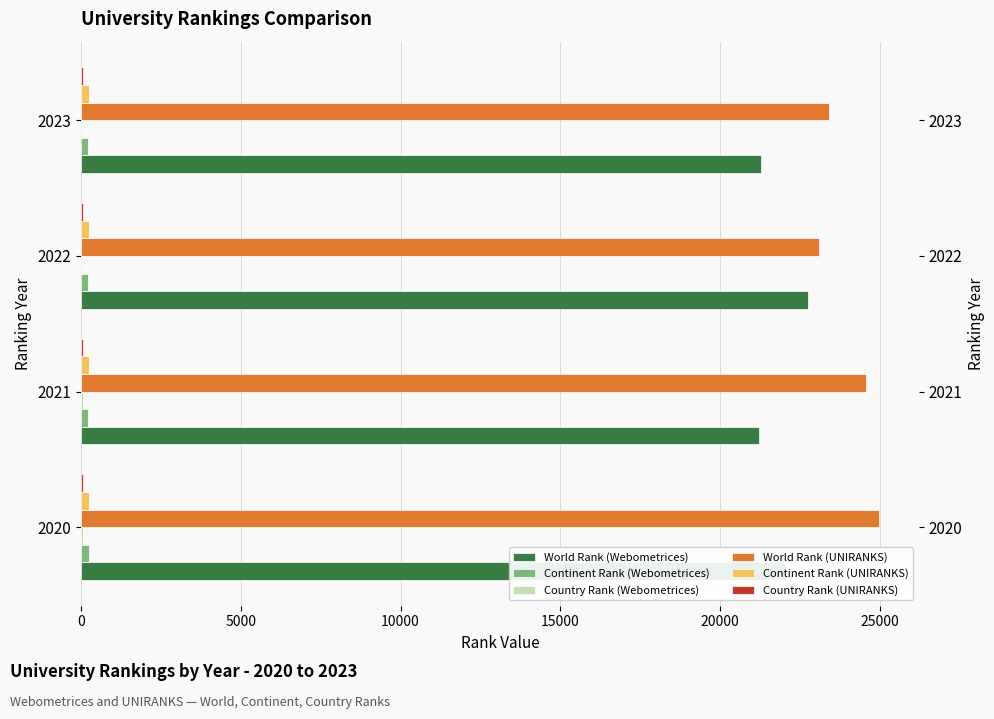

Reading right to left, transcribe all the data shown in this chart.

World Rank (Webometrices): 15000=21278	10000=22740	5000=21216	0=22054
Continent Rank (Webometrices): 15000=228	10000=225	5000=222	0=250
Country Rank (Webometrices): 15000=45	10000=43	5000=48	0=52
World Rank (UNIRANKS): 15000=23404	10000=23089	5000=24571	0=24978
Continent Rank (UNIRANKS): 15000=251	10000=251	5000=239	0=251
Country Rank (UNIRANKS): 15000=49	10000=49	5000=48	0=52